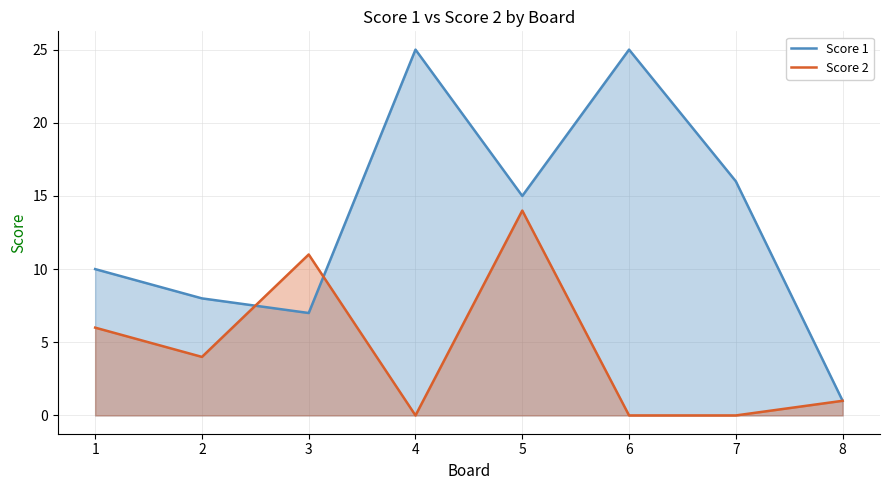

The value of Score 2 at 5 is 4. True or false?

False